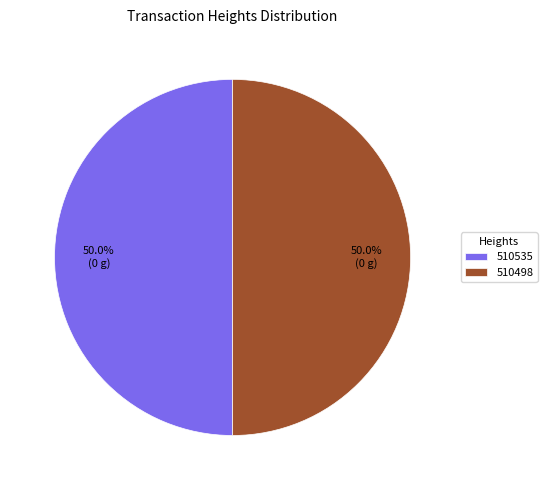

What is the ratio of the value at 510535 to the value at 510498?

1.0